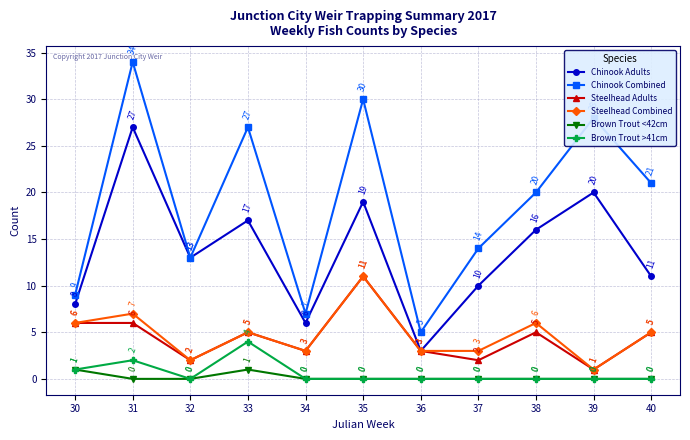

Where does the Chinook Combined series first go above 20?

31